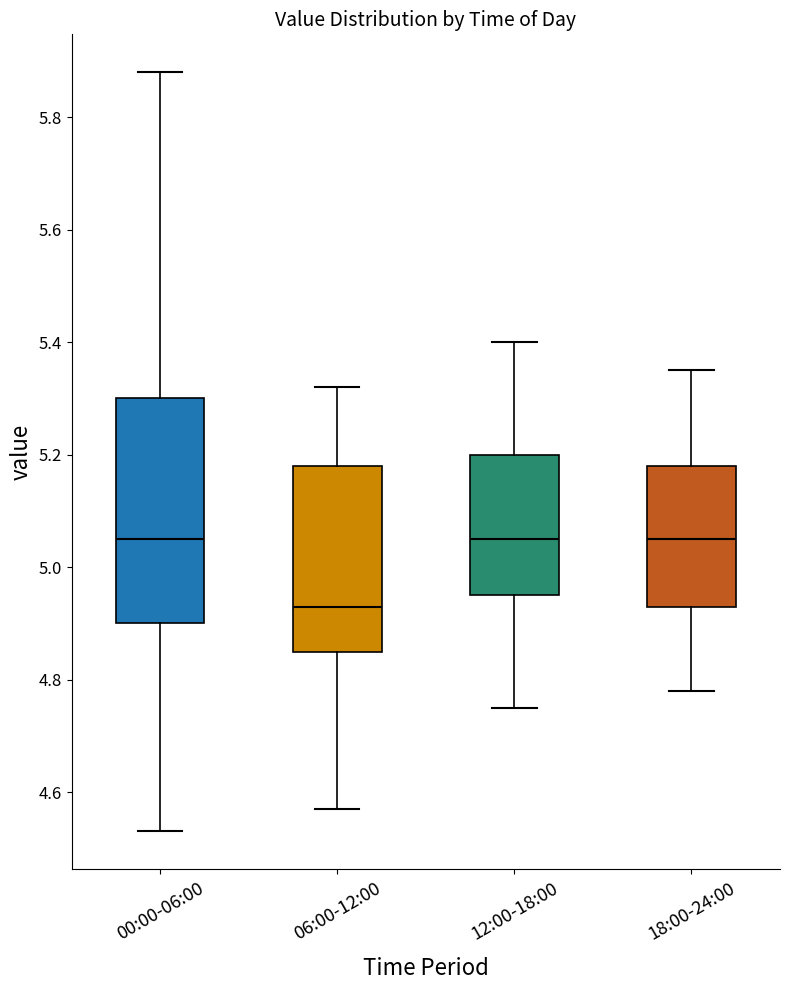

Reading left to right, transcribe this box plot: for each box, give where its median line is, the range the box spans, and where its two whiskers end, as read against the y-axis. The values are not printed on the chart, so give them approximately, as read against the axis.

00:00-06:00: median 5.06, box 4.90 to 5.30, whiskers 4.54 to 5.88
06:00-12:00: median 4.94, box 4.86 to 5.18, whiskers 4.58 to 5.32
12:00-18:00: median 5.06, box 4.96 to 5.20, whiskers 4.76 to 5.40
18:00-24:00: median 5.06, box 4.94 to 5.18, whiskers 4.78 to 5.36